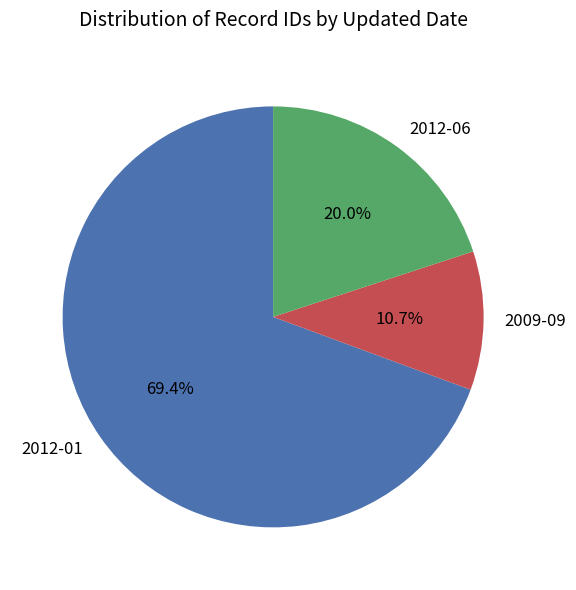

To the nearest percent, what is the average slice percentage?

33%